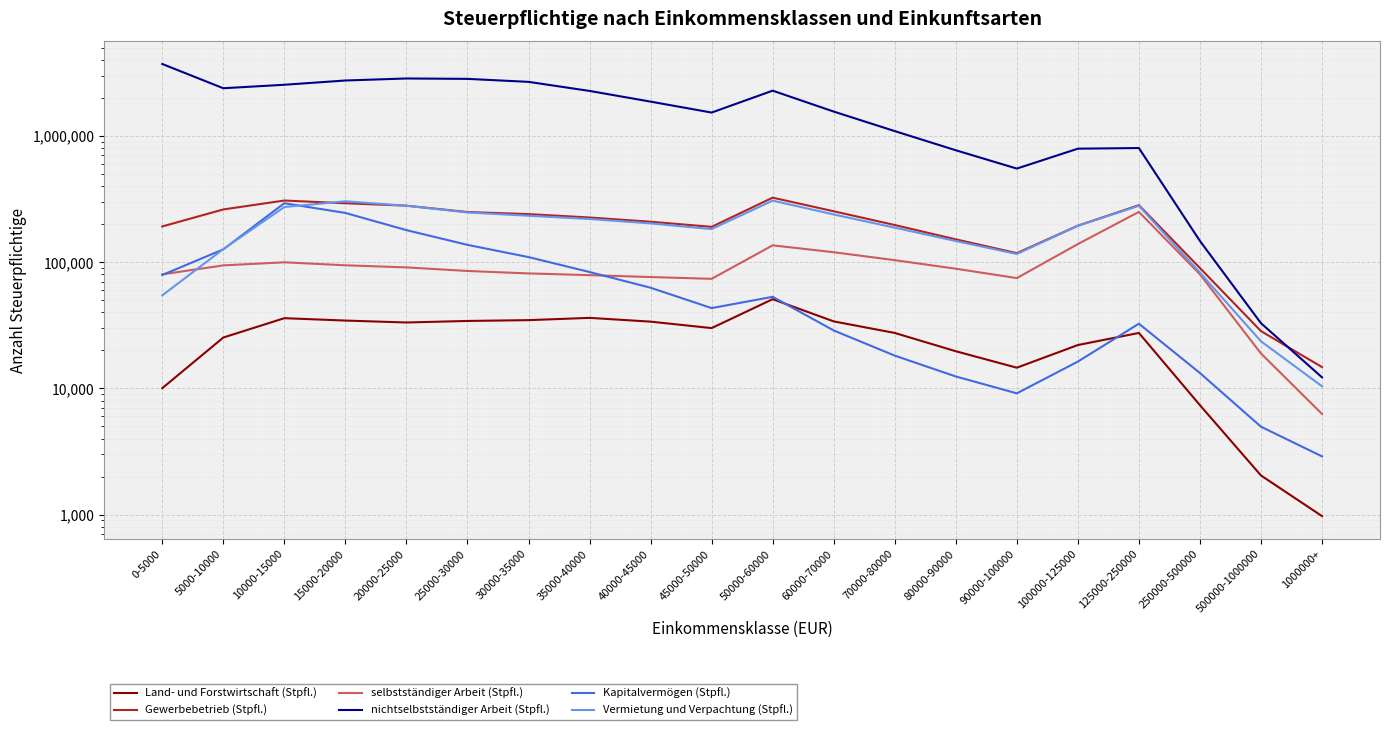

What are all the series names shown in the legend?

Land- und Forstwirtschaft (Stpfl.), Gewerbebetrieb (Stpfl.), selbstständiger Arbeit (Stpfl.), nichtselbstständiger Arbeit (Stpfl.), Kapitalvermögen (Stpfl.), Vermietung und Verpachtung (Stpfl.)